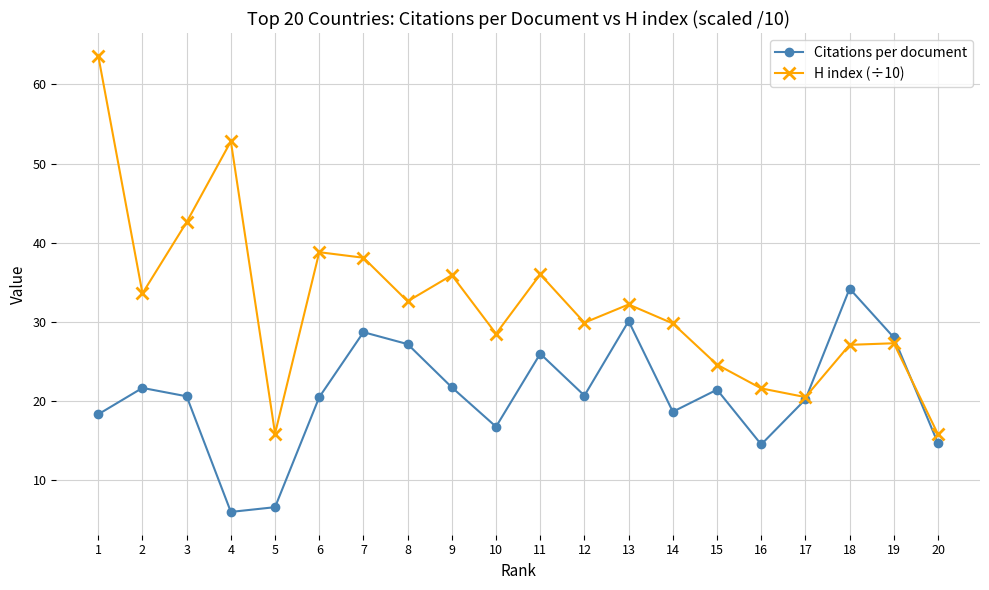

What is the minimum value for Citations per document?

6.0